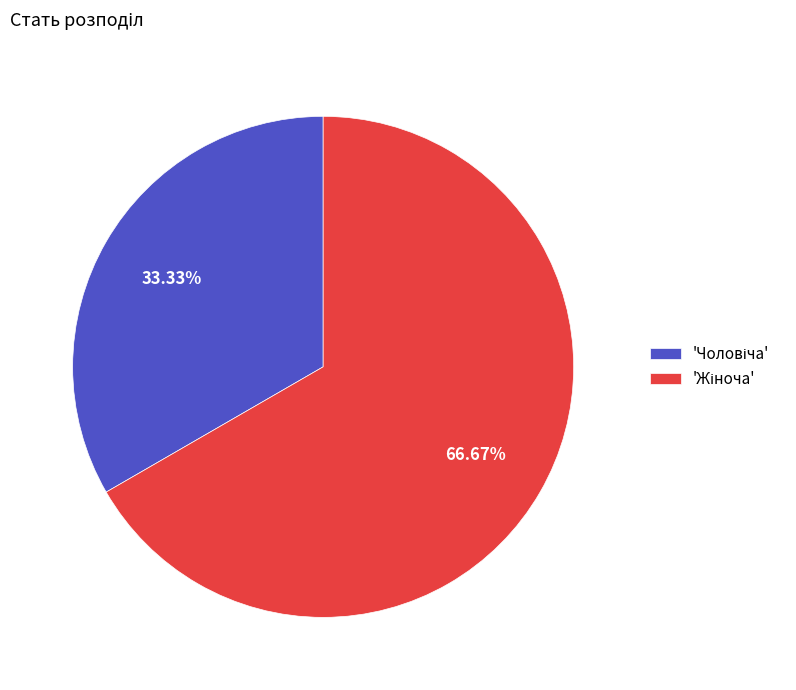

Is there any slice that represents more than half of the pie?

Yes